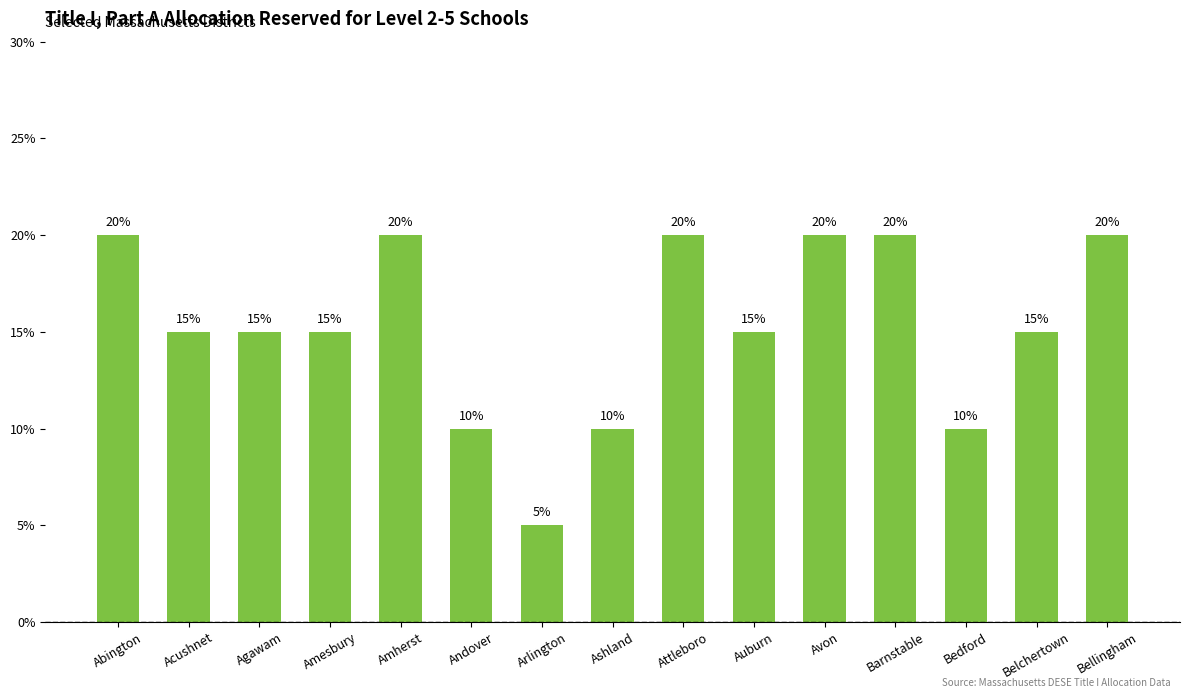

Reading left to right, extract all data points from this chart.

Abington=0.2	Acushnet=0.1	Agawam=0.1	Amesbury=0.1	Amherst=0.2	Andover=0.1	Arlington=0.1	Ashland=0.1	Attleboro=0.2	Auburn=0.1	Avon=0.2	Barnstable=0.2	Bedford=0.1	Belchertown=0.1	Bellingham=0.2